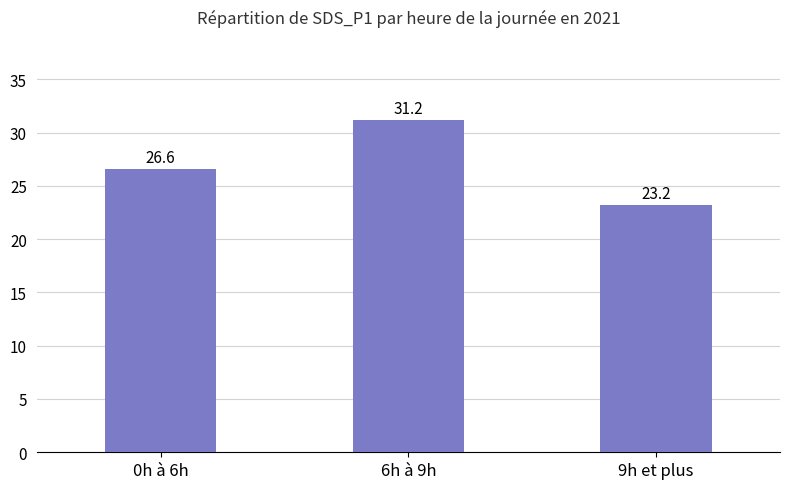

How many bars are there in total?

3